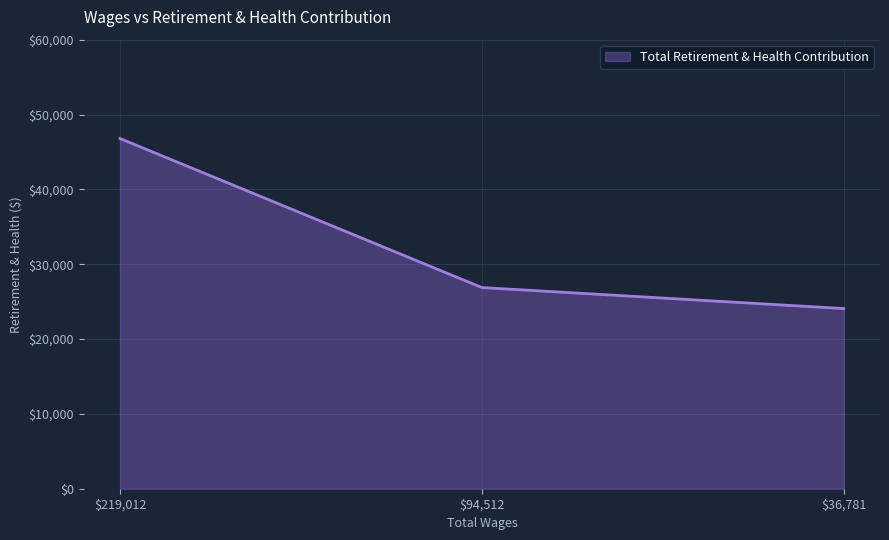

Reading left to right, what are all the values shown in this chart?

46795	26879	24072